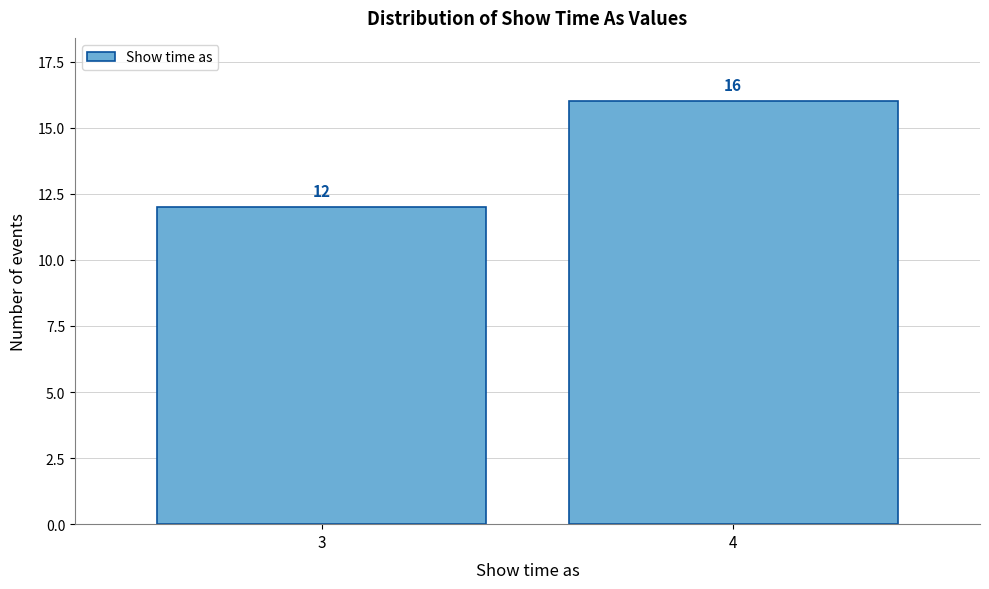

Reading left to right, extract all data points from this chart.

3=12	4=16